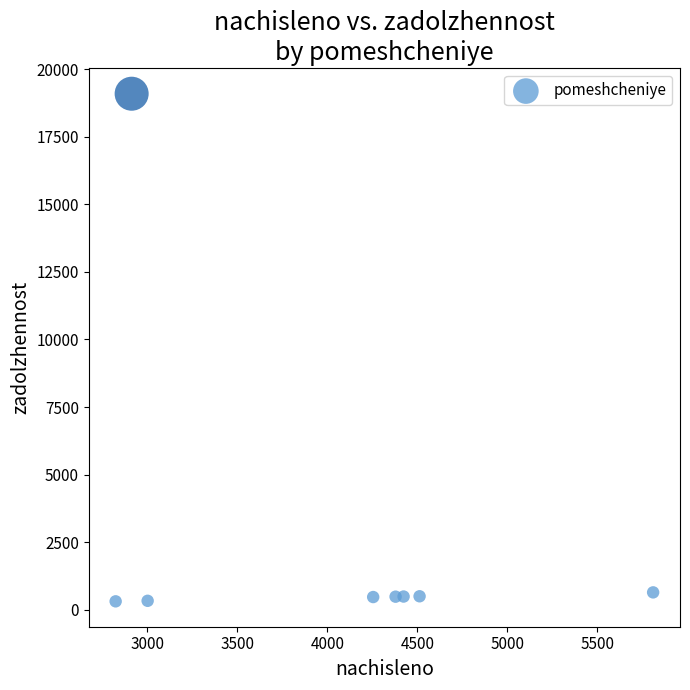

What is the range of X values (max minus min)?

2984.7